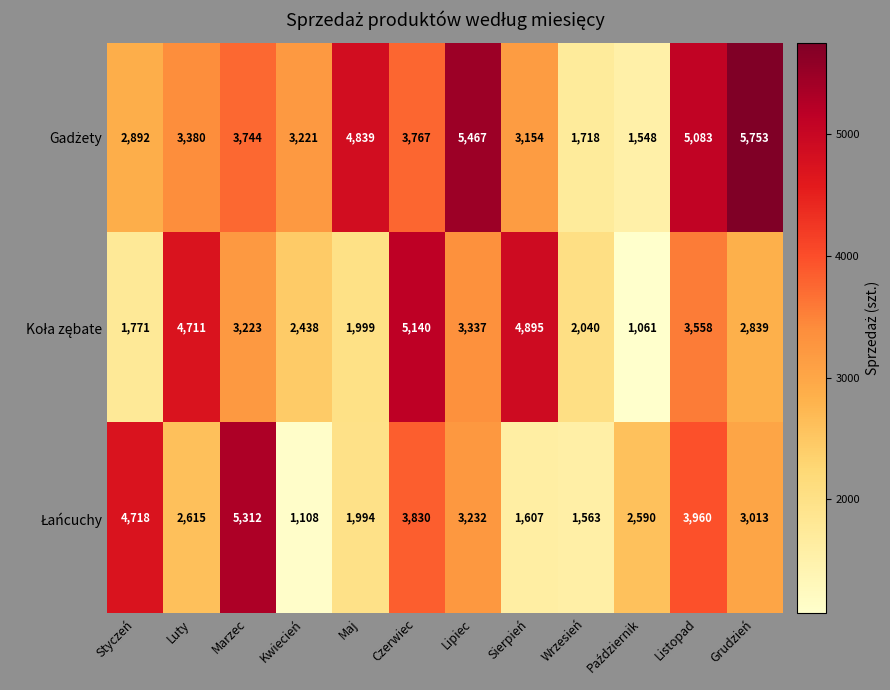

At which category does the chart reach its peak across all series?

Grudzień